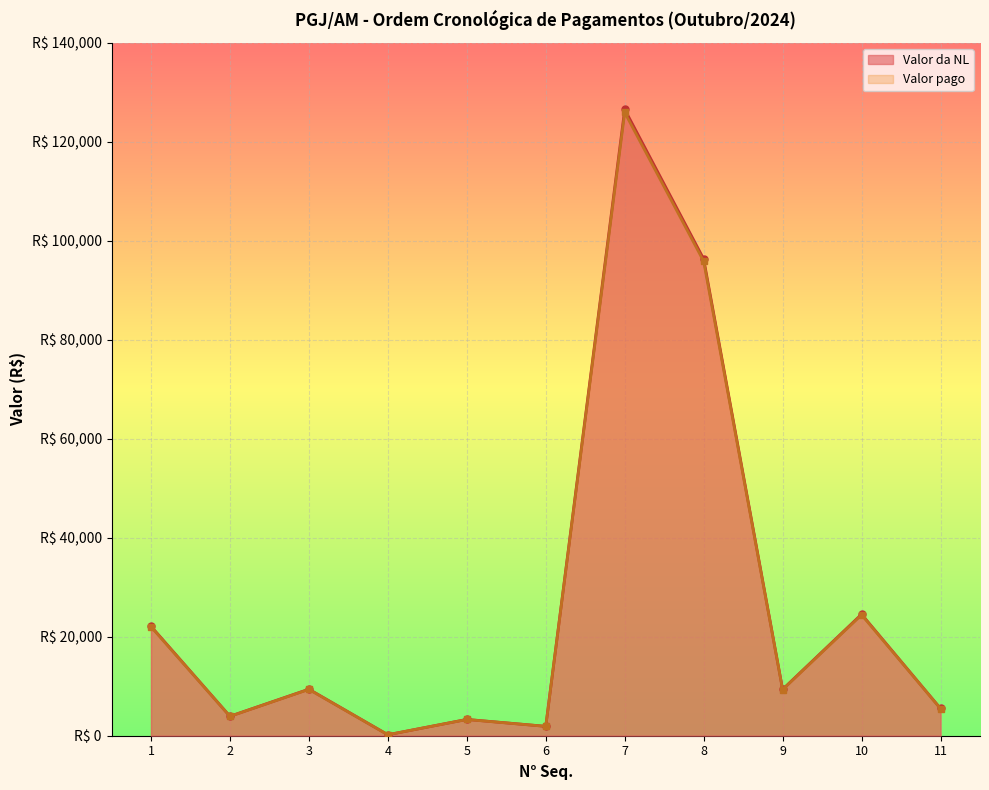

What is the sum of the Valor da NL values at 9 and 10?

33912.5